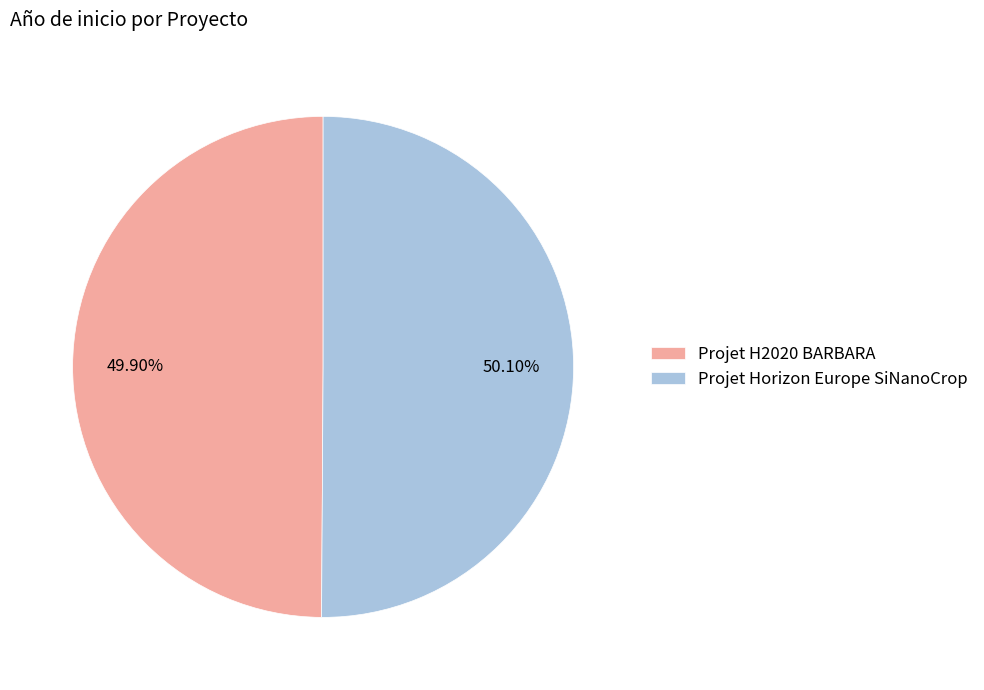

True or false: Projet H2020 BARBARA accounts for 60% of the total.

False